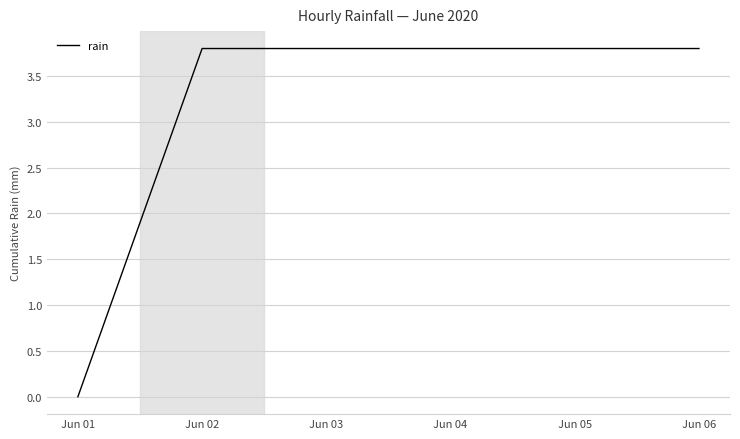

Does the chart display data point markers on the line(s)?

No